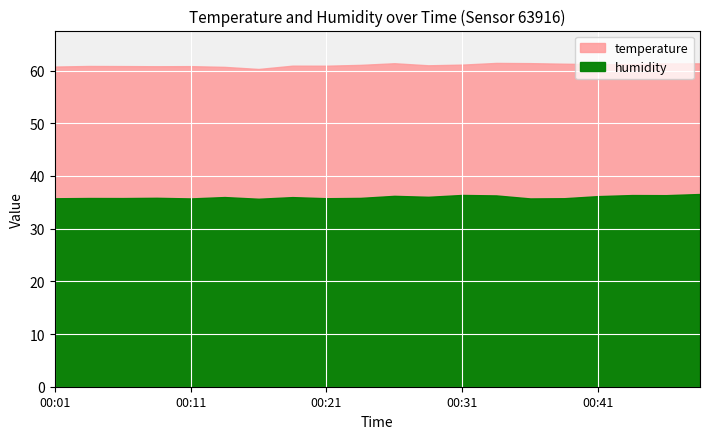

Which category has the lowest value across all series?

00:16